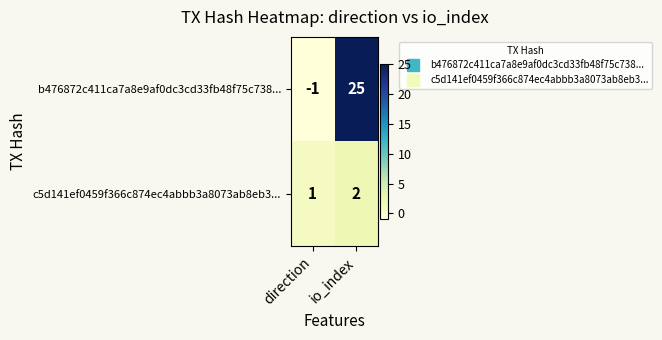

Reading left to right, extract all data points from this chart.

b476872c411ca7a8e9af0dc3cd33fb48f75c738...: -1	25
c5d141ef0459f366c874ec4abbb3a8073ab8eb3...: 1	2